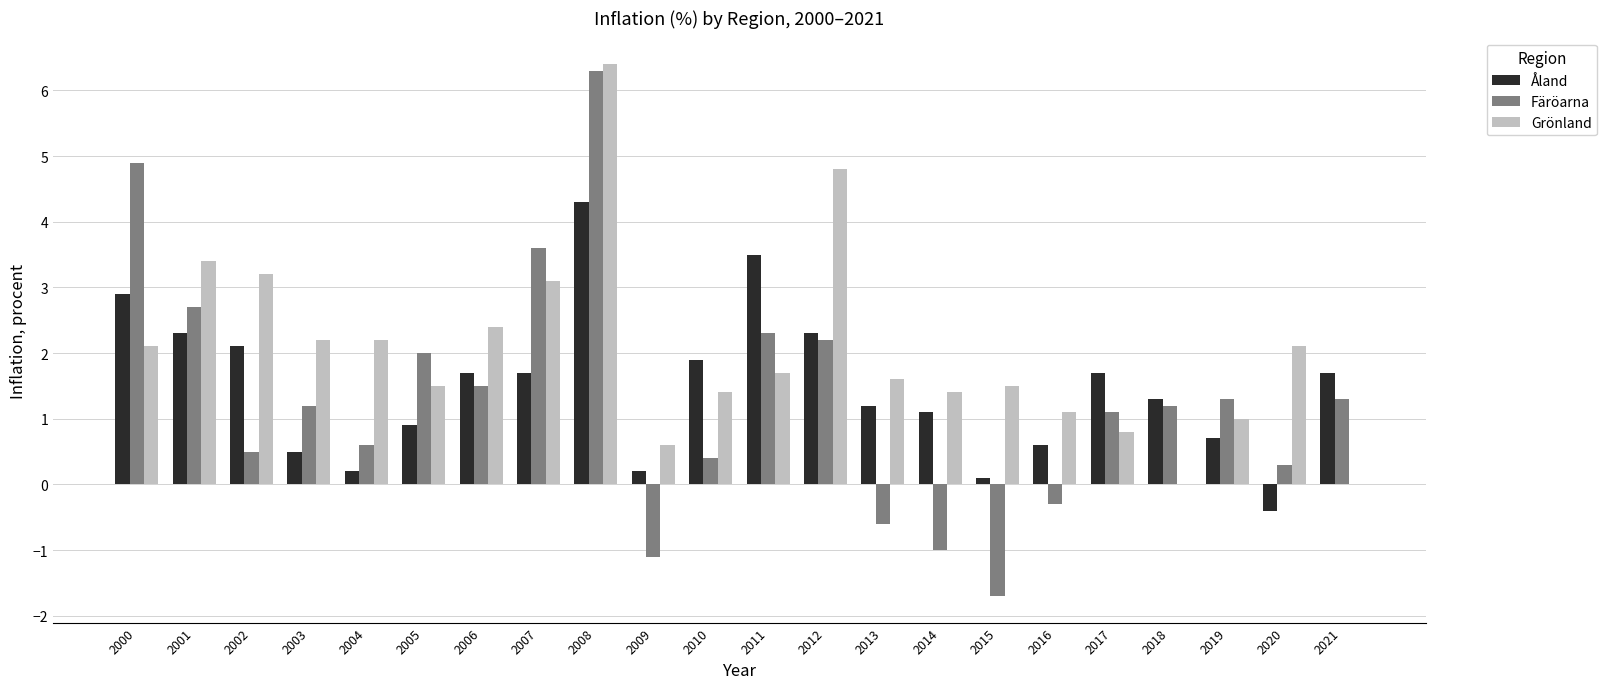

What is the sum of the Färöarna values at 2013 and 2019?

0.7